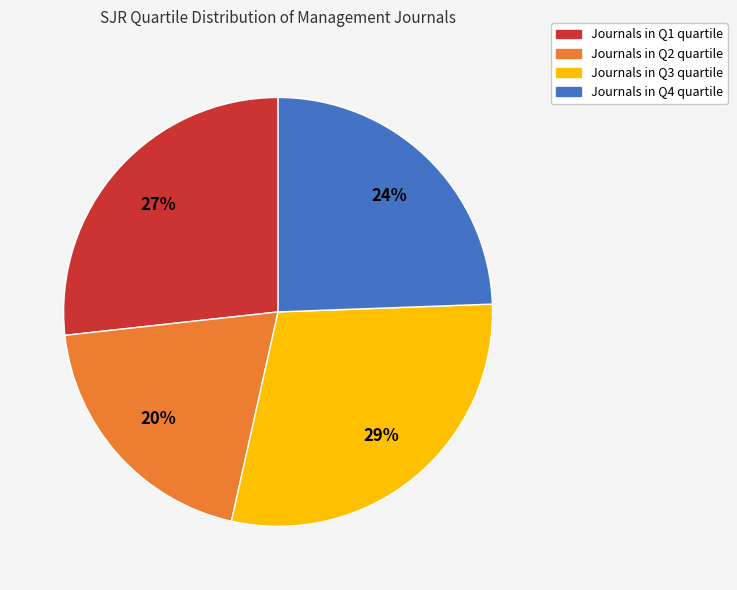

To the nearest percent, what is the average slice percentage?

25%